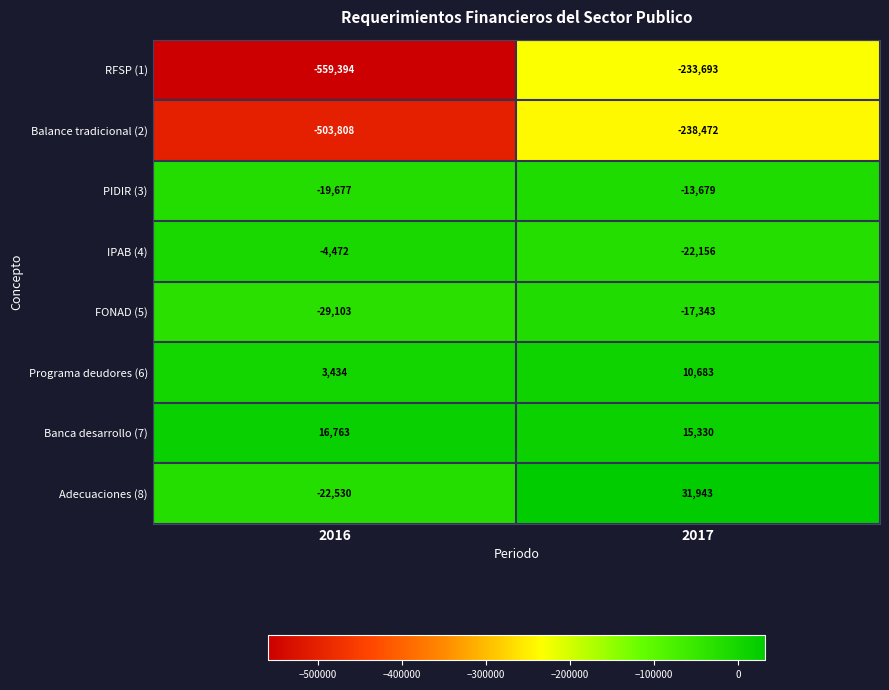

Reading left to right, transcribe all the data shown in this chart.

RFSP (1): -559394	-233693
Balance tradicional (2): -503808	-238472
PIDIR (3): -19677	-13679
IPAB (4): -4472	-22156
FONAD (5): -29103	-17343
Programa deudores (6): 3434	10683
Banca desarrollo (7): 16763	15330
Adecuaciones (8): -22530	31943